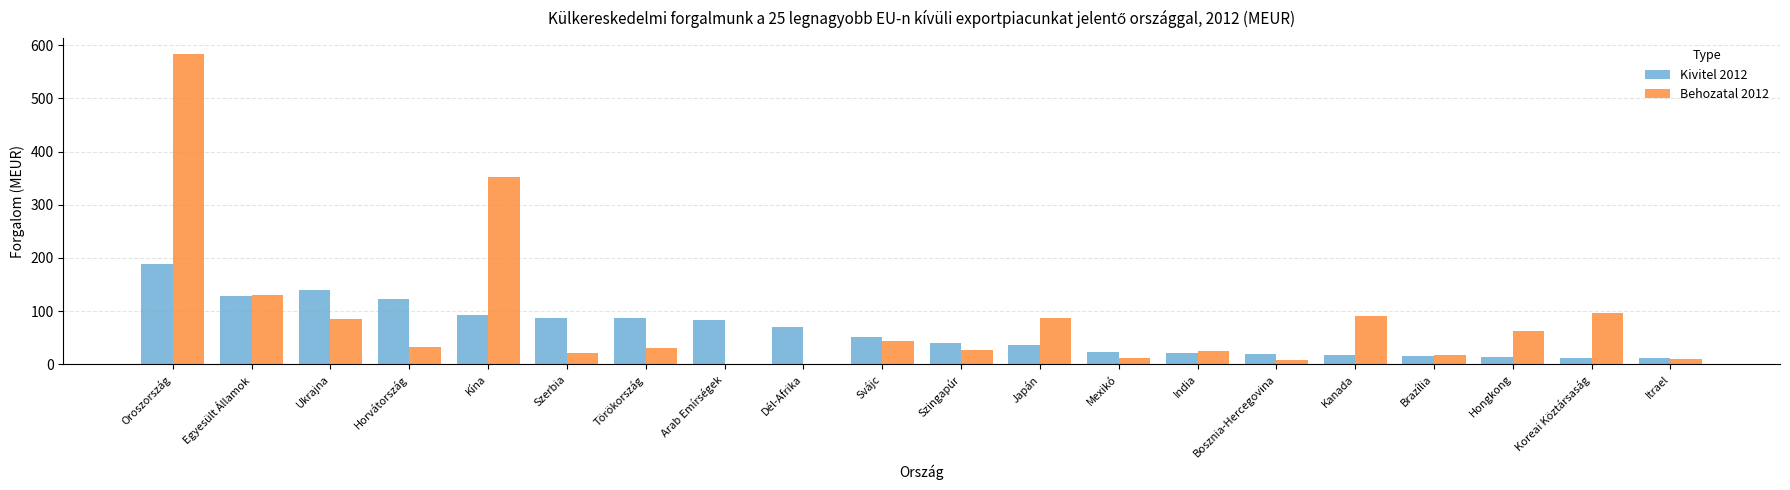

At which category is the sum across all series the highest?

Oroszország